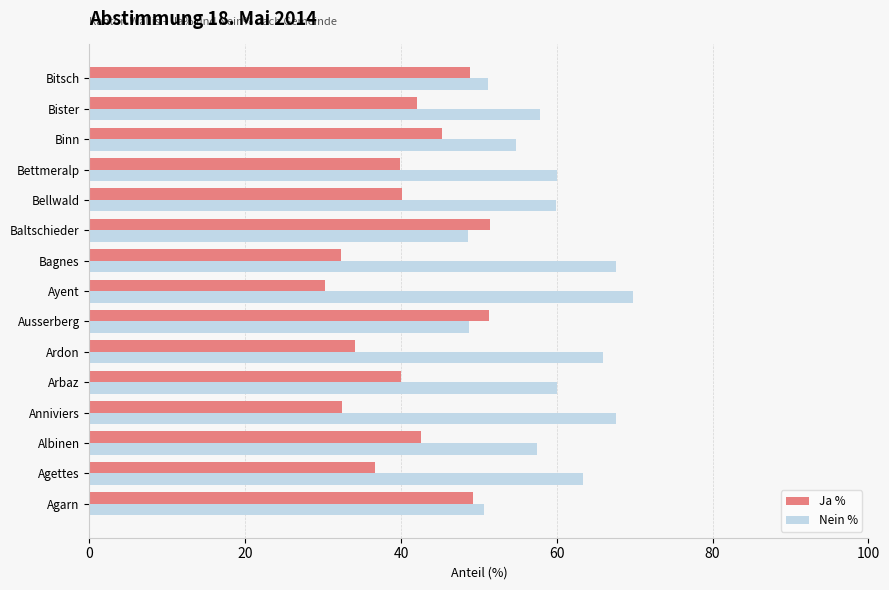

Which category has the lowest value in the Ja % series?

Ayent